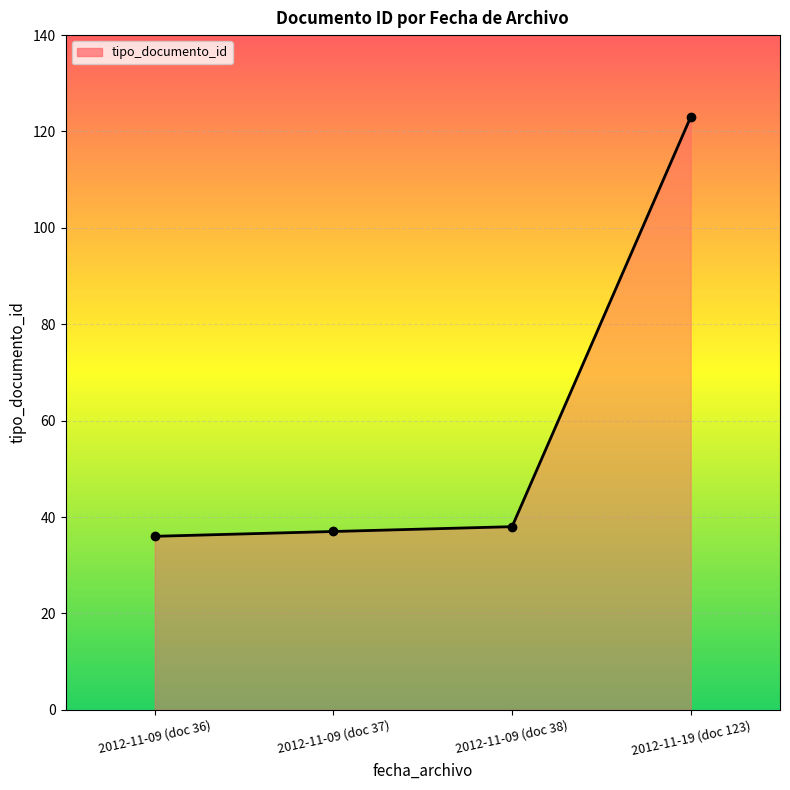

What is the value of the 2nd point from the left?

37